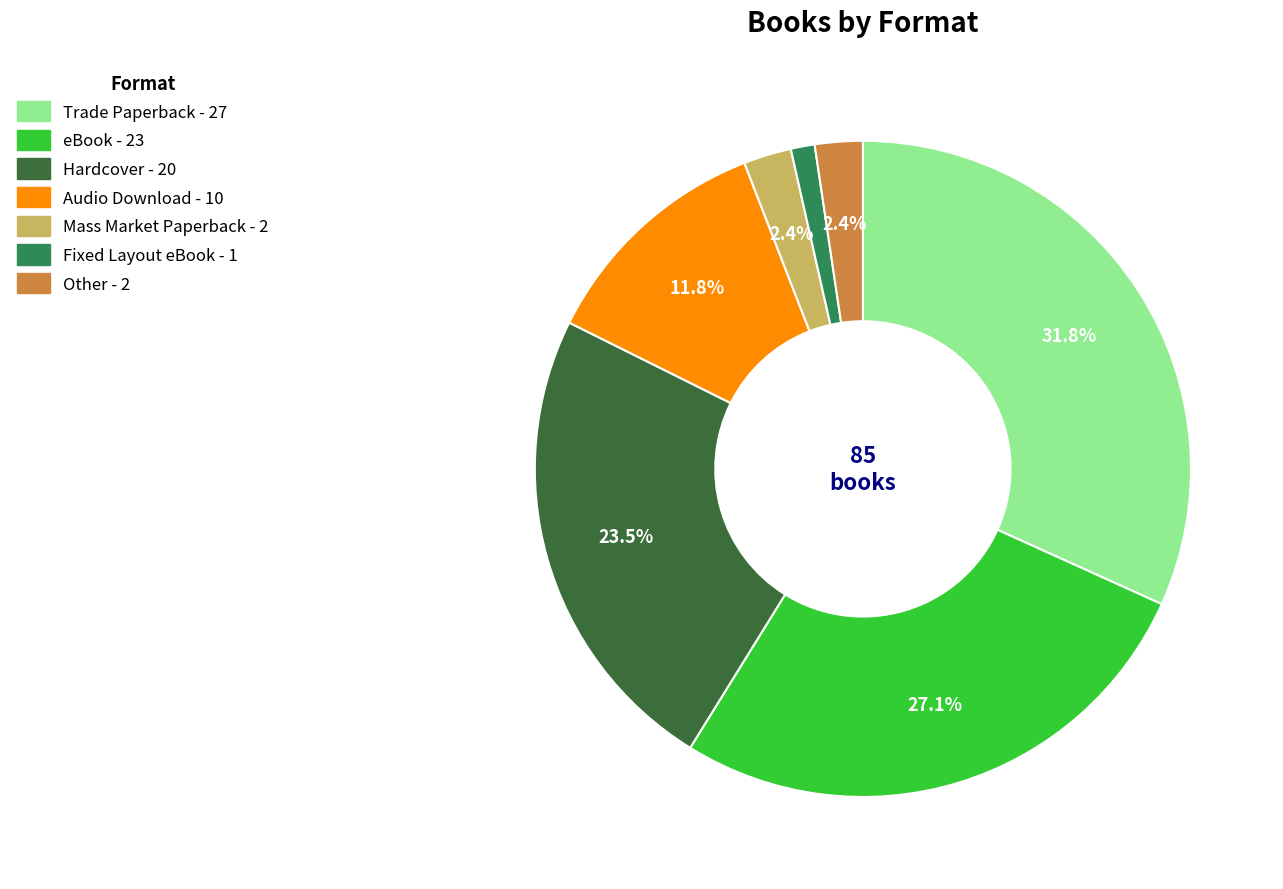

To the nearest percent, what percentage of the pie is Trade Paperback?

32%